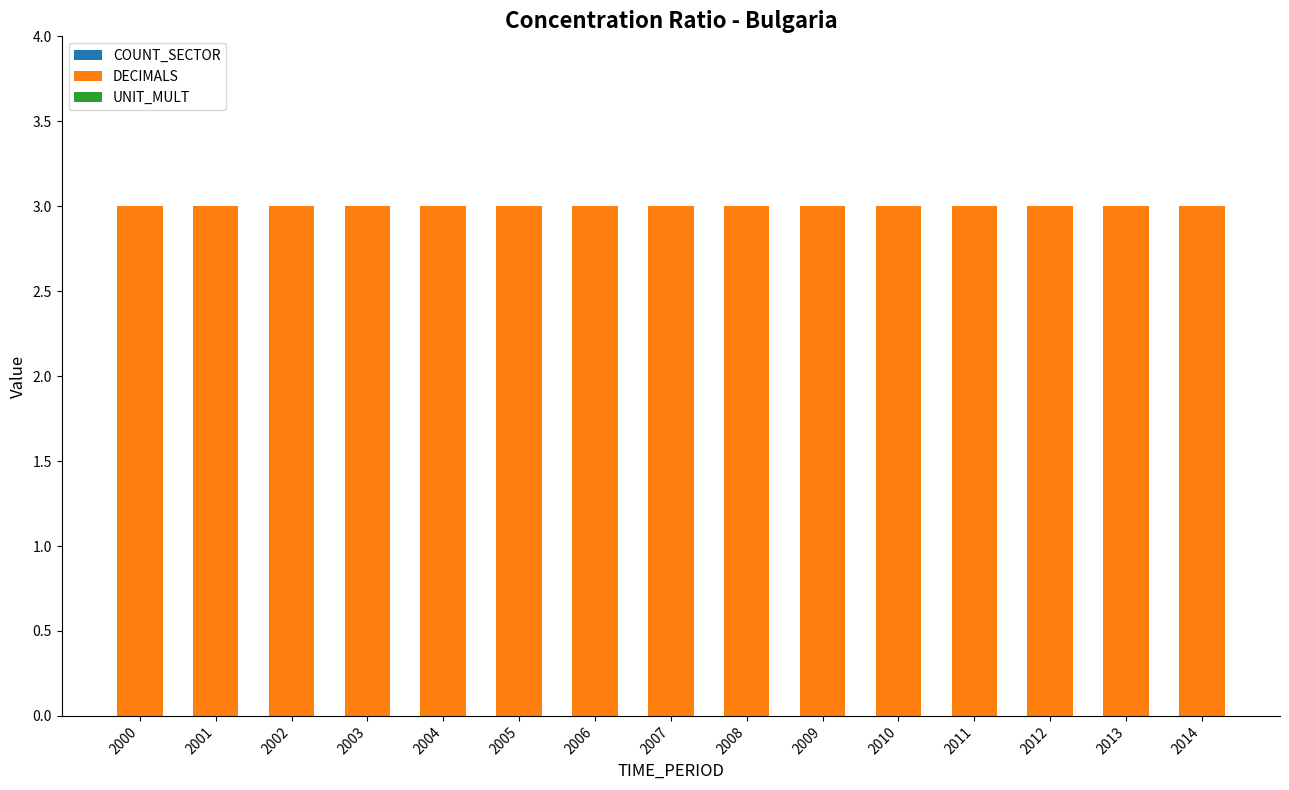

What are all the series names shown in the legend?

COUNT_SECTOR, DECIMALS, UNIT_MULT